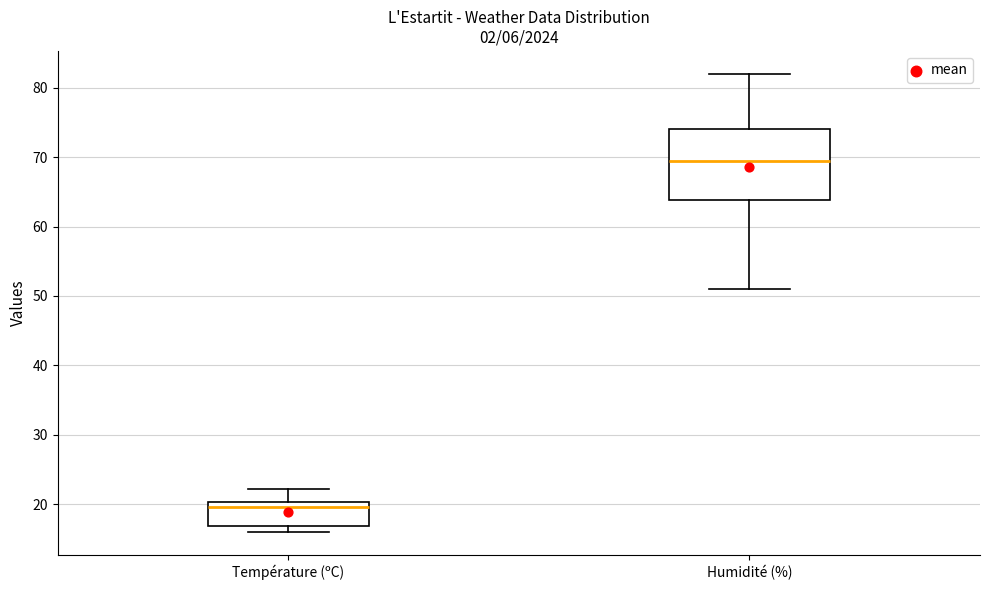

Reading left to right, read every box against the y-axis: the position of its median line, the range the box covers, and the ends of its whiskers. The values are not printed on the chart, so give them approximately, as read against the axis.

Température (ºC): median 20 (just below the box's upper edge), box 17 to 20, whiskers 16 to 22
Humidité (%): median 70, box 64 to 74, whiskers 51 to 82